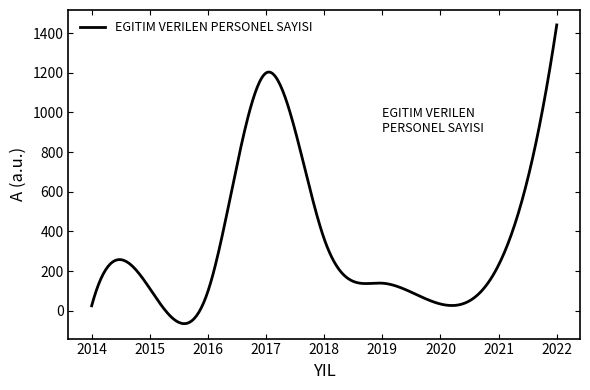

What is the maximum value shown in the chart?

1441.0